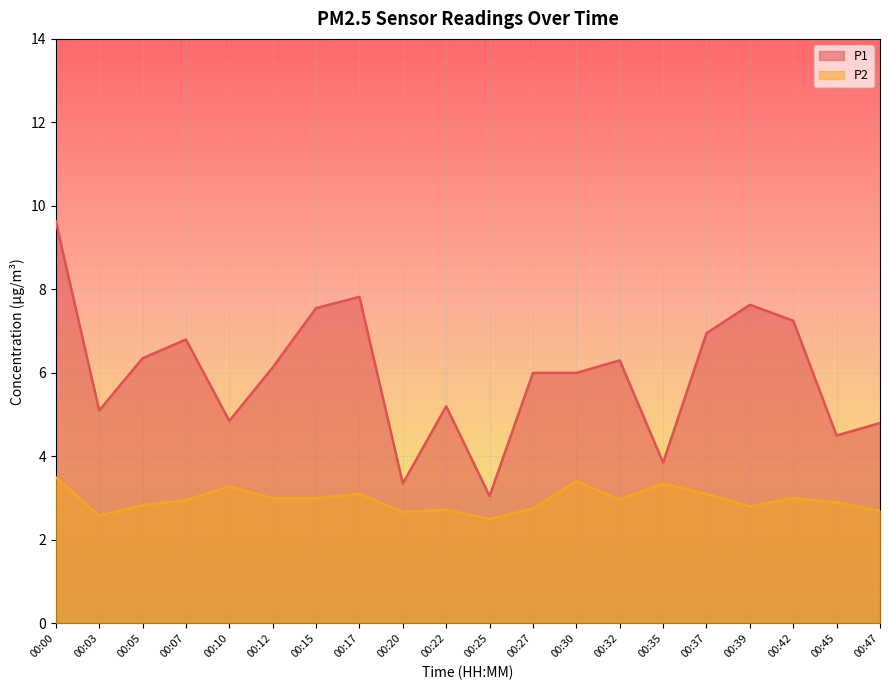

Does the chart display data point markers on the line(s)?

No